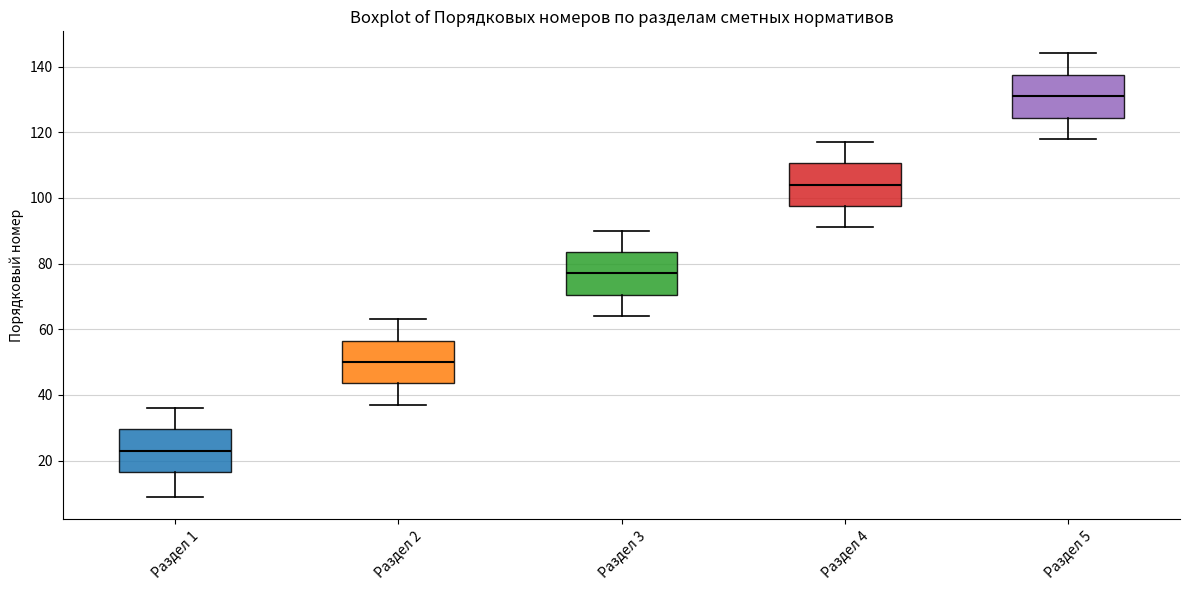

Which box's median line is the lowest?

Раздел 1